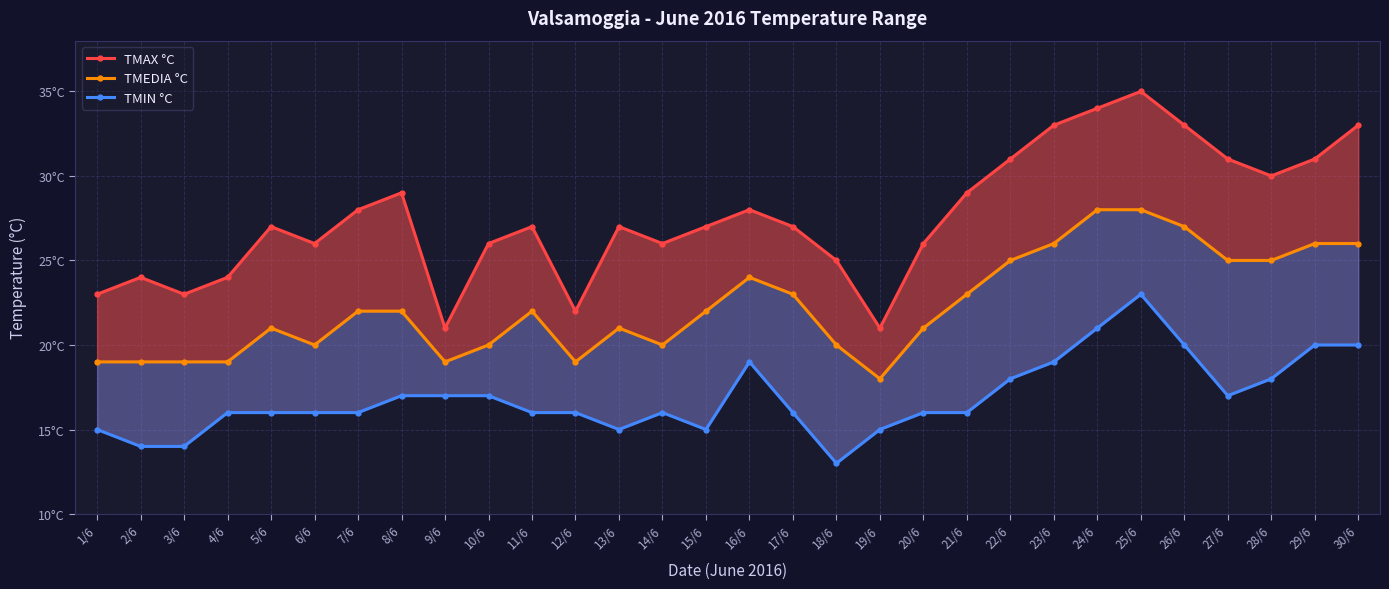

At which category is the sum across all series the highest?

25/6